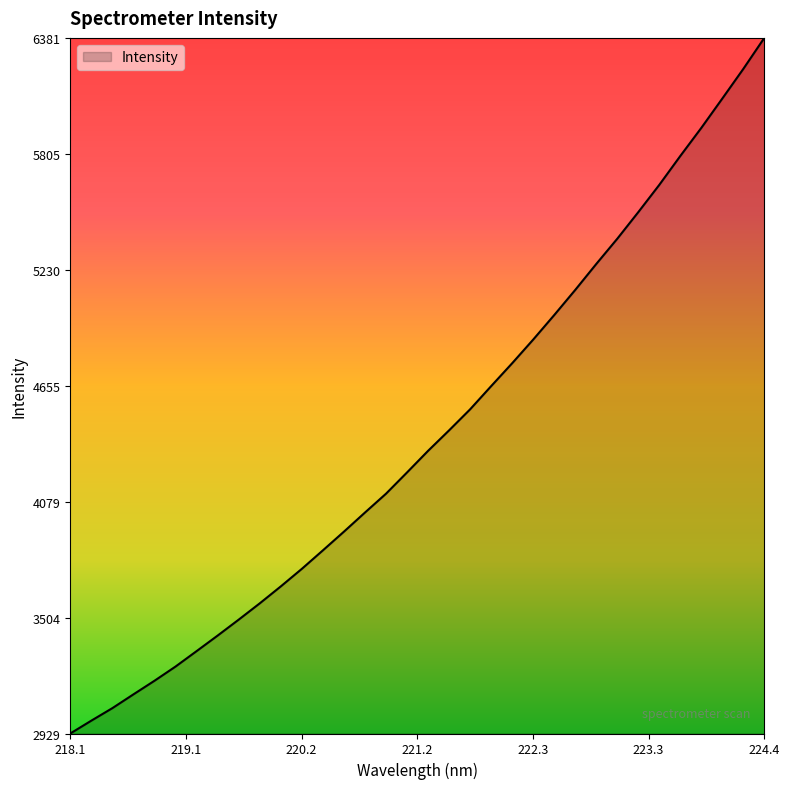

What is the smallest value displayed?

2928.5